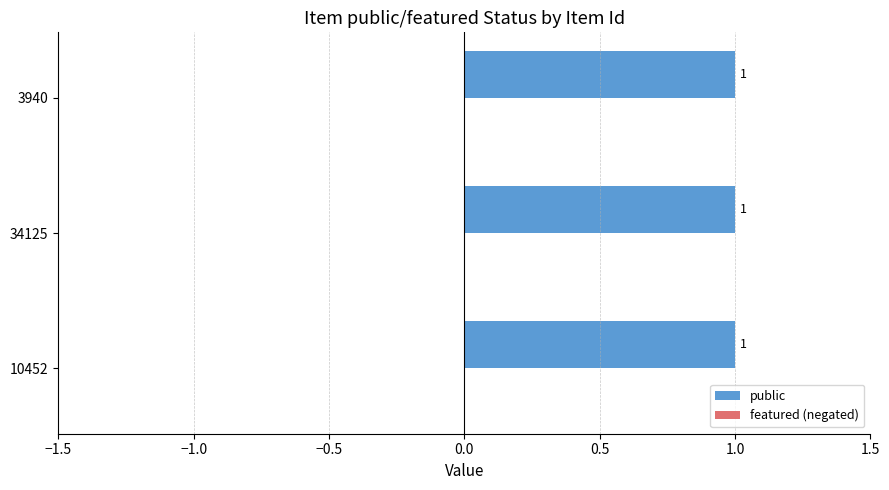

What position from the right is 34125?

2